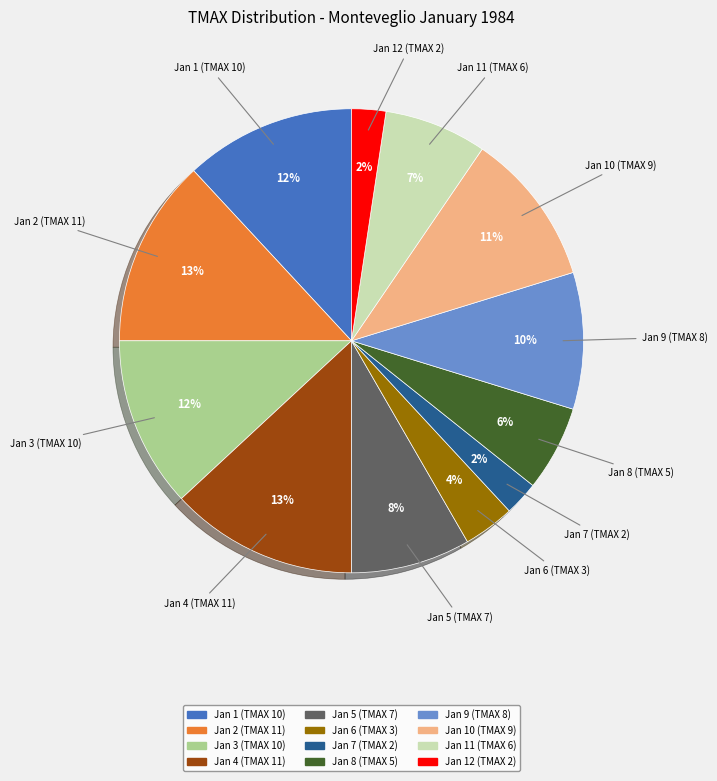

Is there a majority slice in this chart?

No